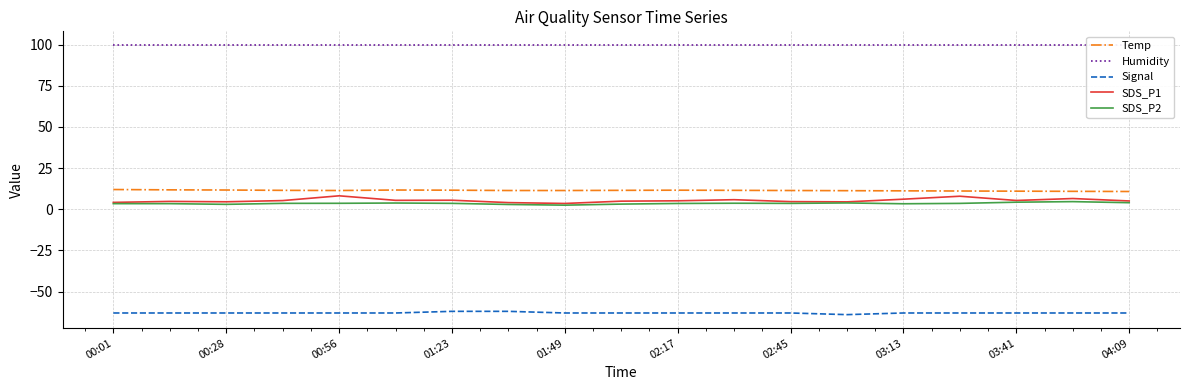

True or false: SDS_P1 and Signal intersect in this chart.

False